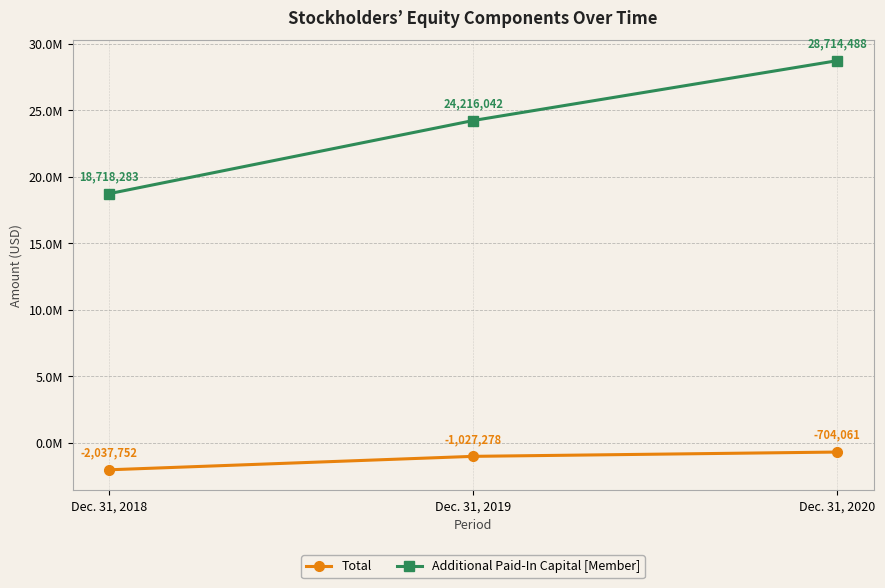

Is it true that Total equals -2037752 at Dec. 31, 2018?

True